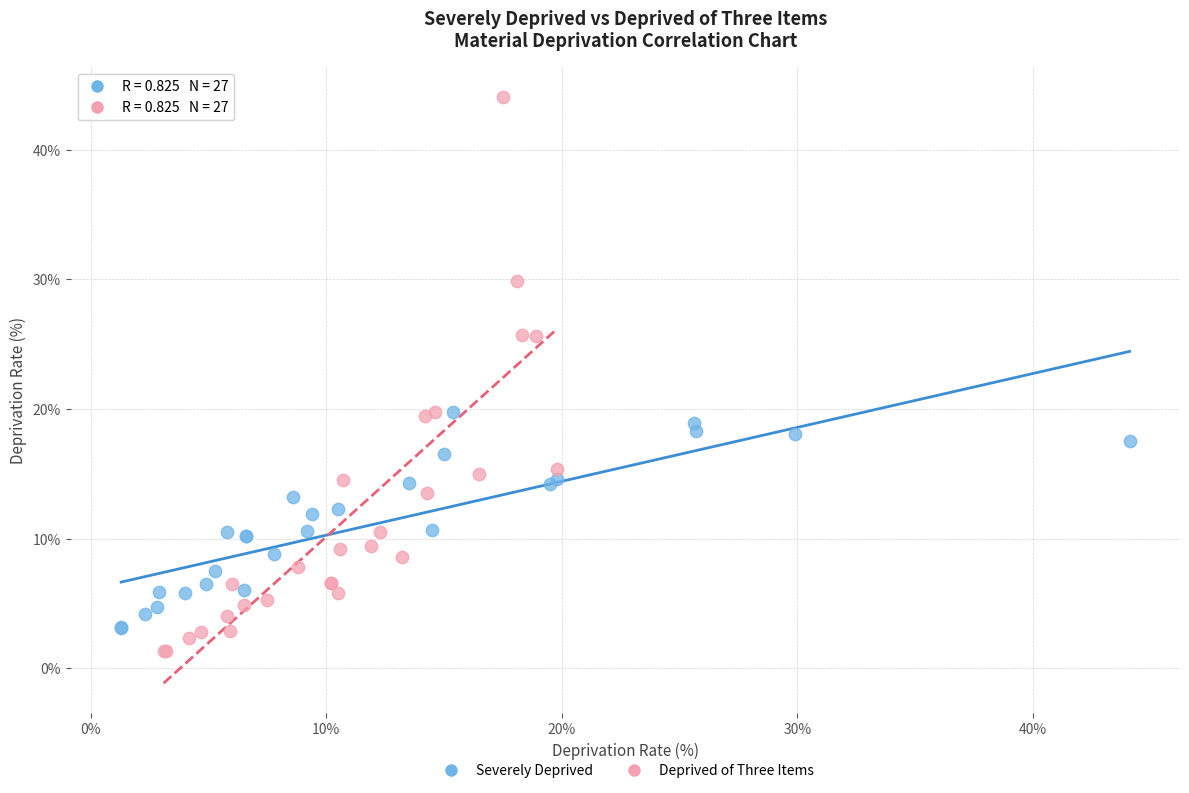

Which series reaches the maximum Y coordinate?

Deprived of Three Items